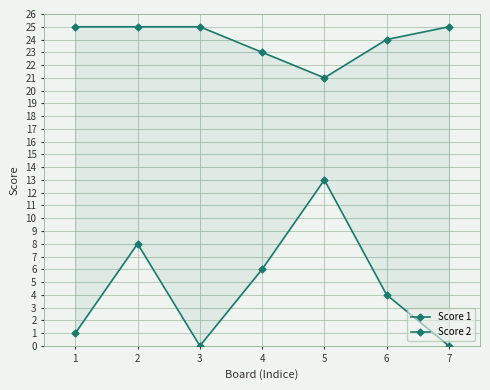

How many lines are shown in the chart?

2